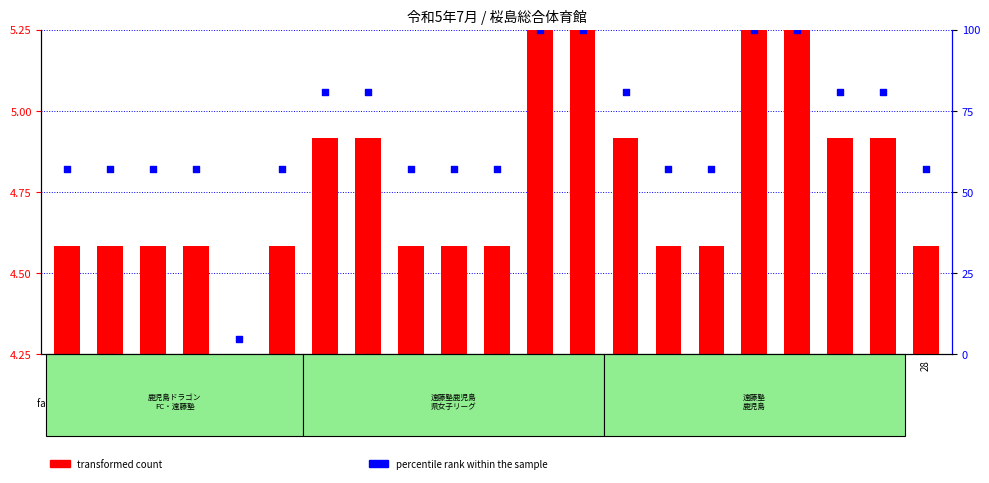

What is the change in value from 6 to 12?

+52.4